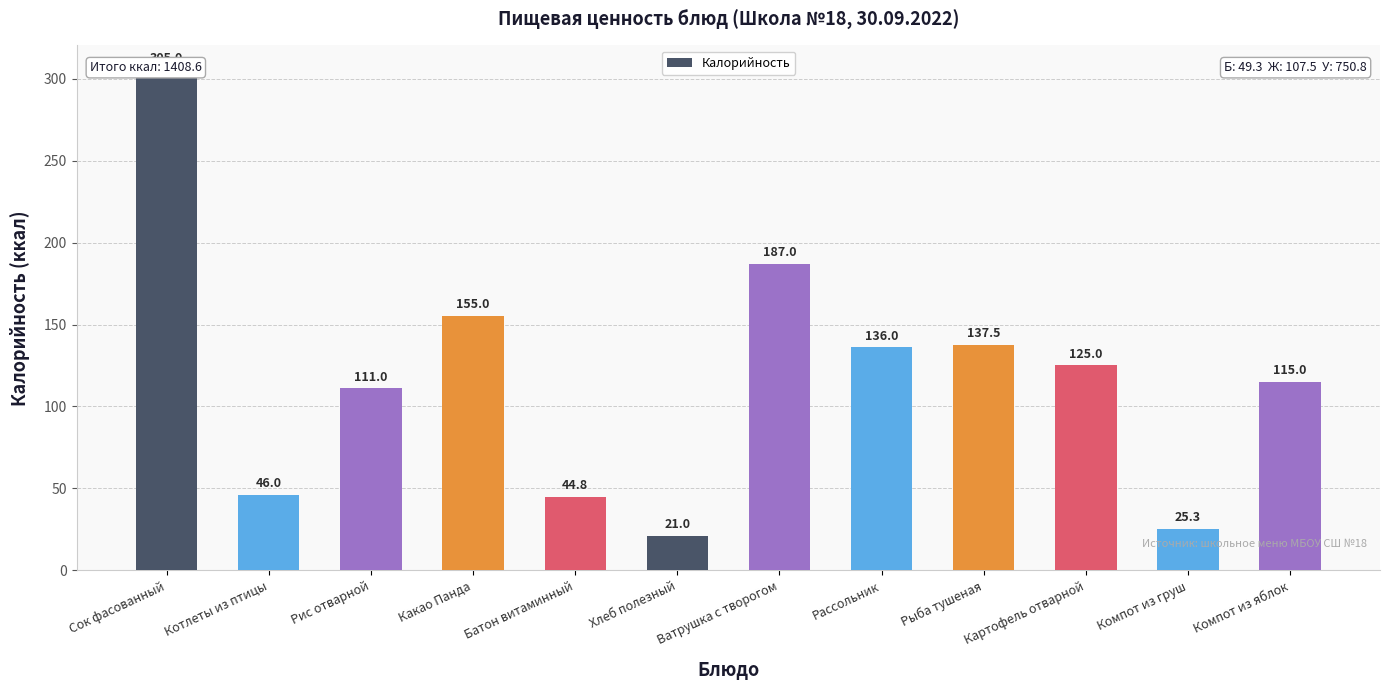

Reading left to right, extract all data points from this chart.

Сок фасованный=305.0	Котлеты из птицы=46.0	Рис отварной=111.0	Какао Панда=155.0	Батон витаминный=44.8	Хлеб полезный=21.0	Ватрушка с творогом=187.0	Рассольник=136.0	Рыба тушеная=137.5	Картофель отварной=125.0	Компот из груш=25.3	Компот из яблок=115.0